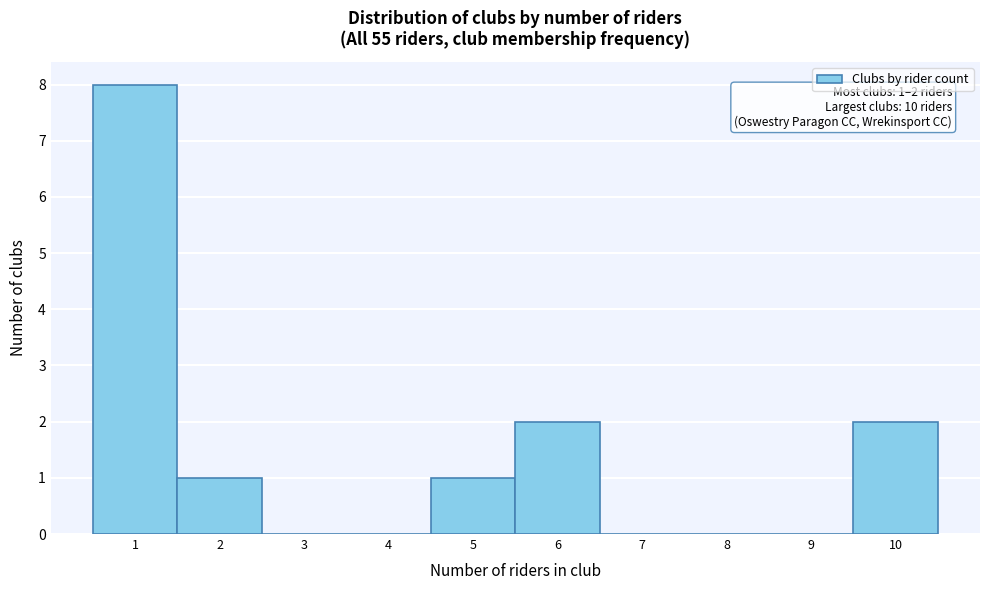

Which range on the x-axis has the tallest bar?

0.5 to 1.5